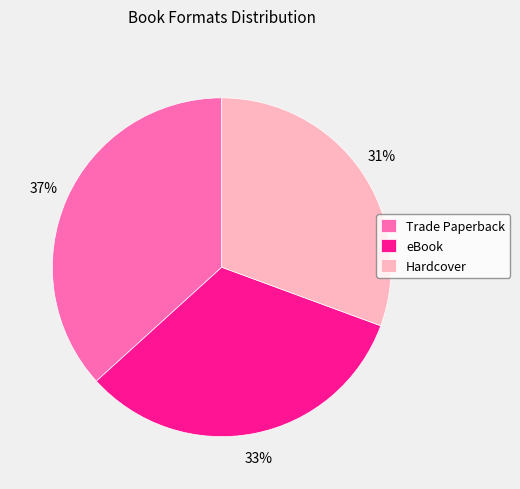

What is the ratio of the value at eBook to the value at Trade Paperback?

0.9